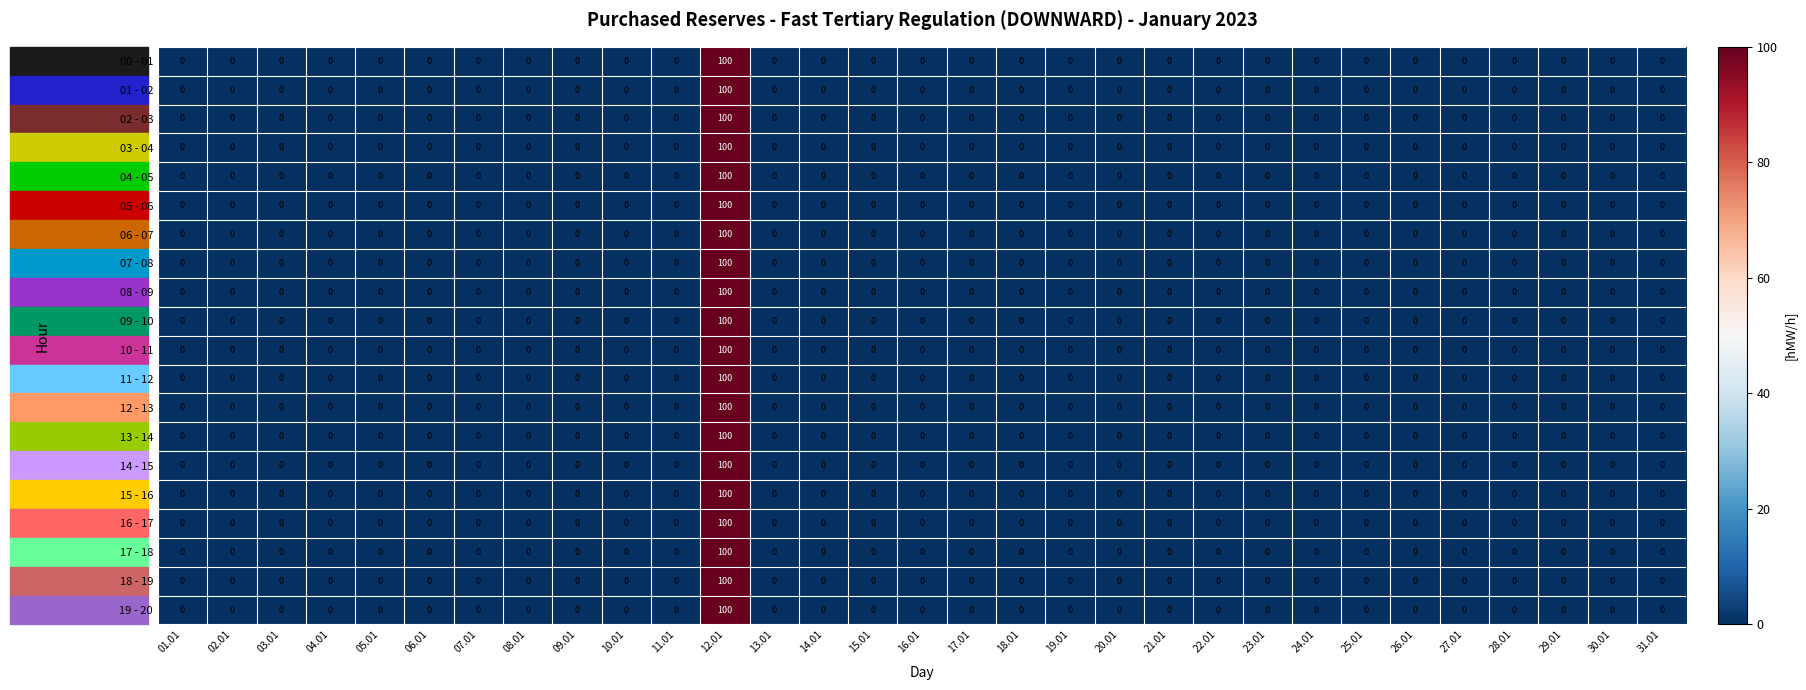

What is the greatest value displayed?

100